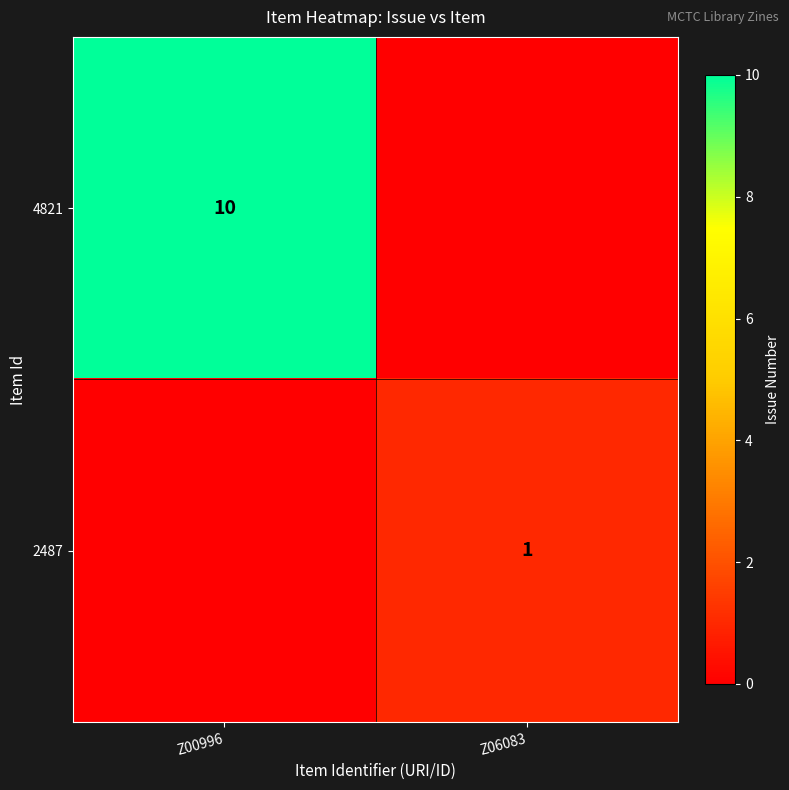

The 4821 series shows 10 at Z00996. True or false?

True